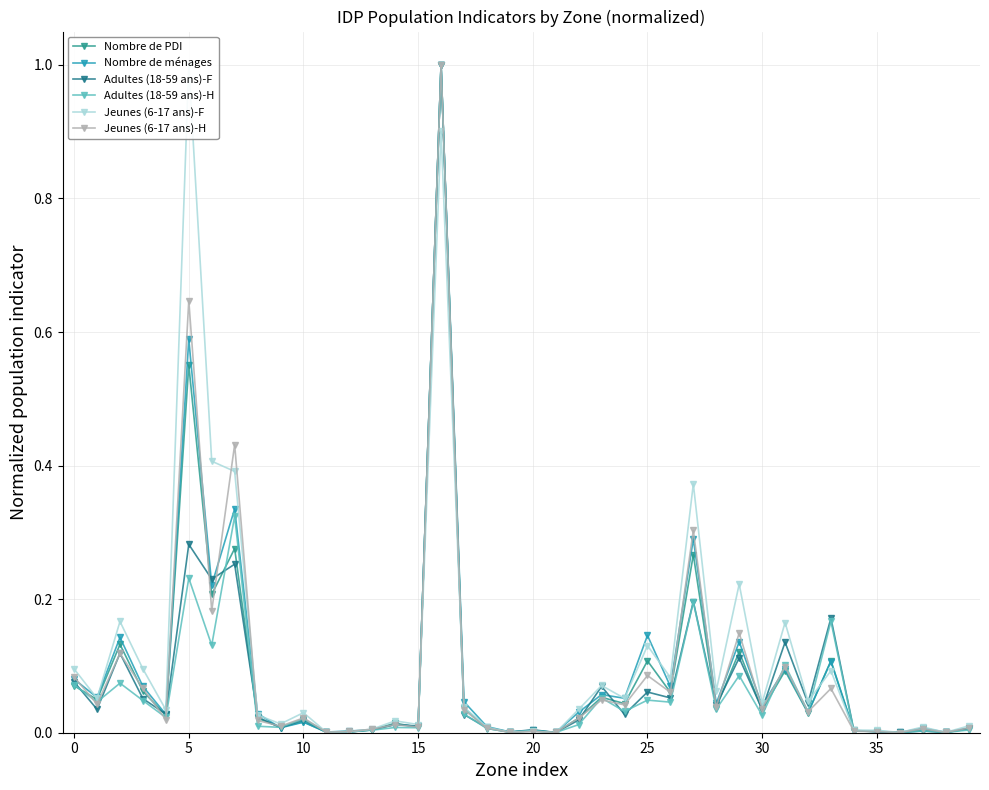

What is the label of the 28th point from the left?

27